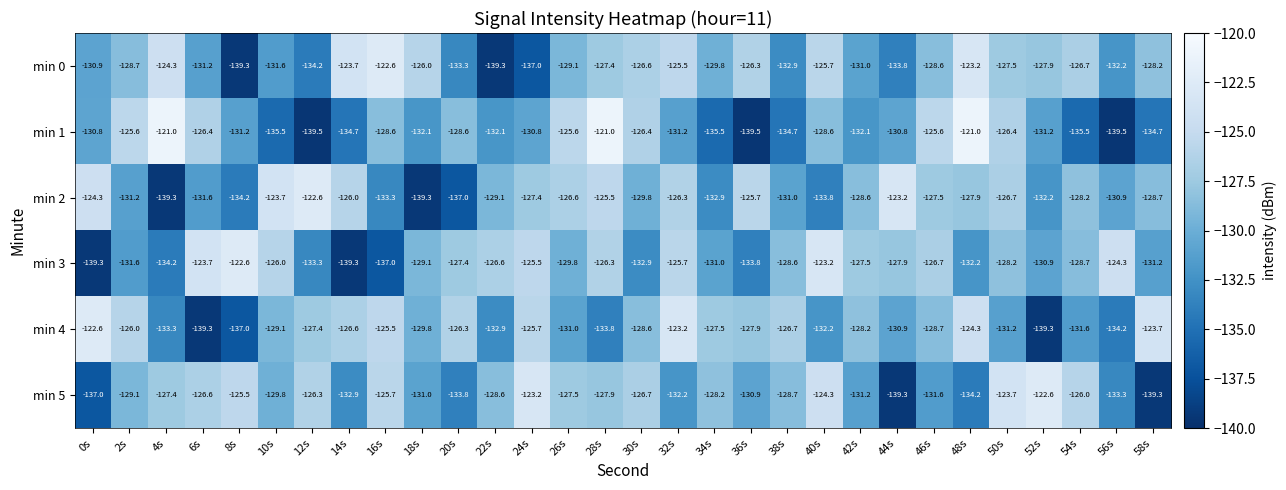

The value of min 5 at 22s is -128.6. True or false?

True